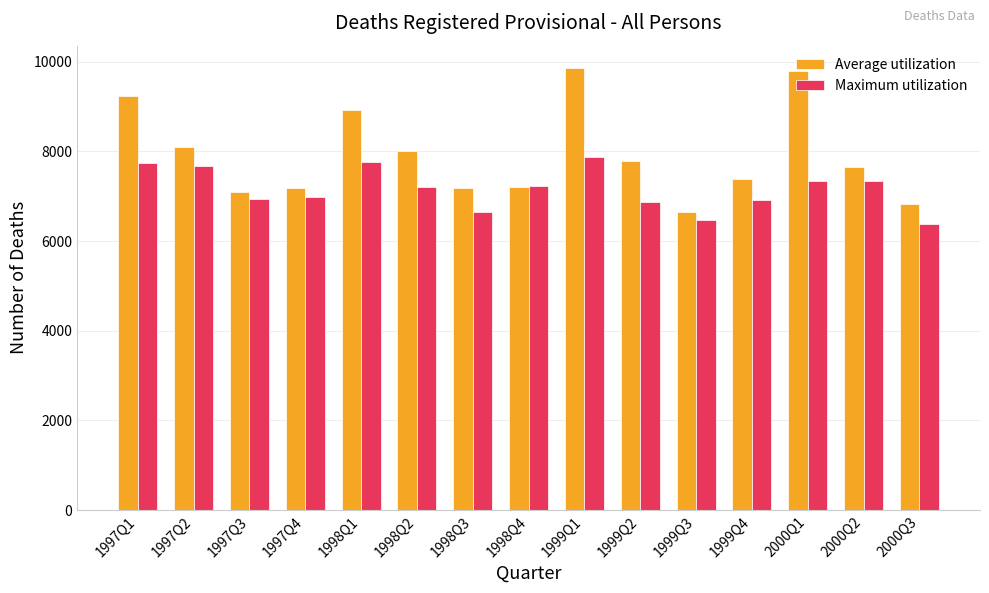

Which series has the largest range (max minus min)?

Average utilization